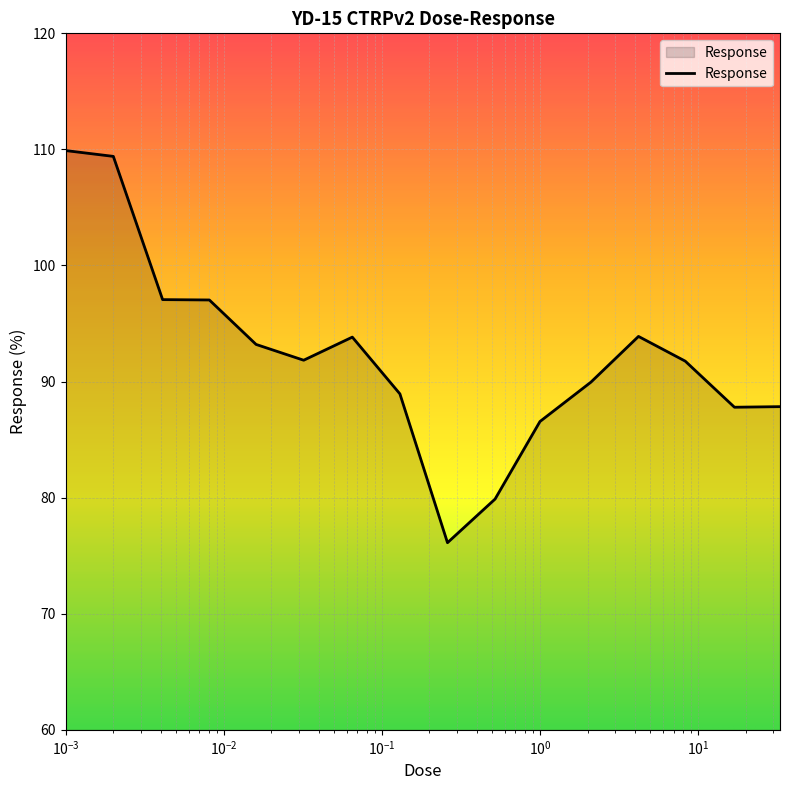

What is the average value?

92.2